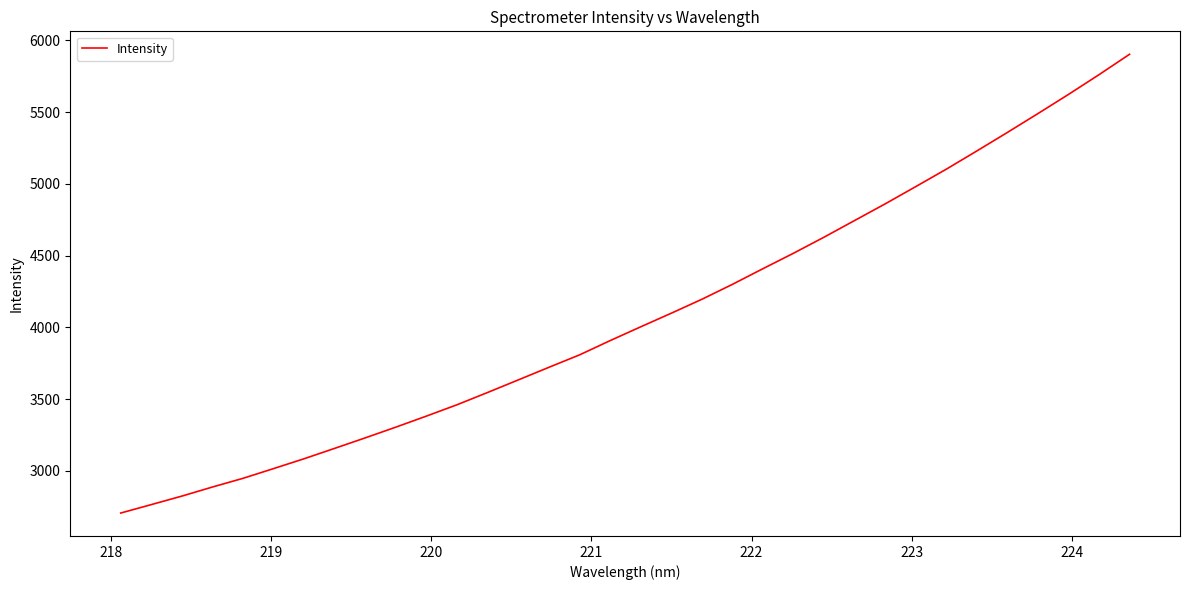

What is the greatest value displayed?

5902.6